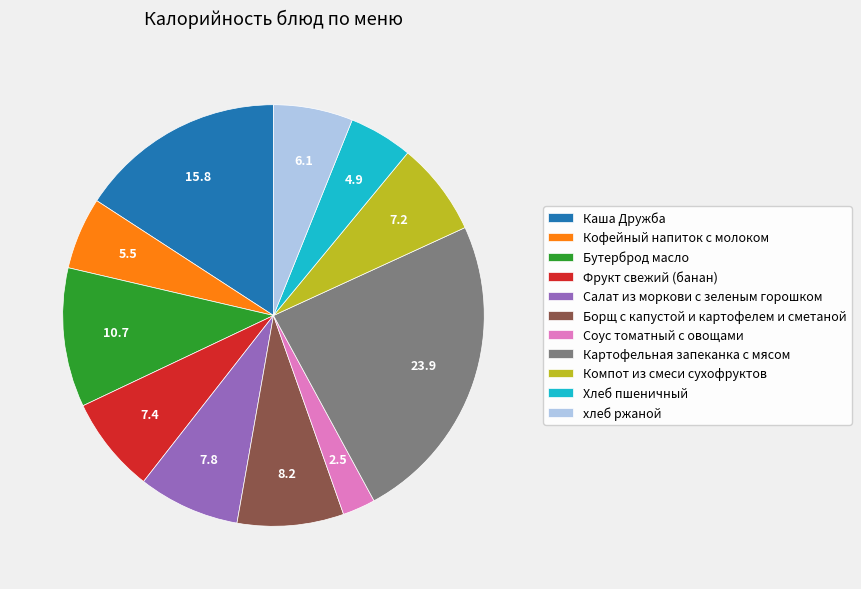

Is the sum of Соус томатный с овощами and Каша Дружба greater than half?

No